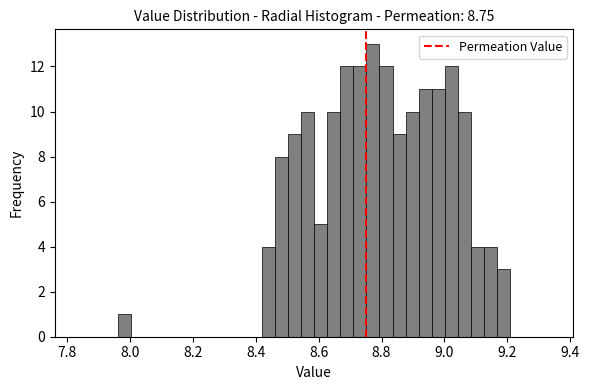

Around what value on the x-axis is the tallest bar? Give the approximate position of its centre, as read against the axis.

8.78